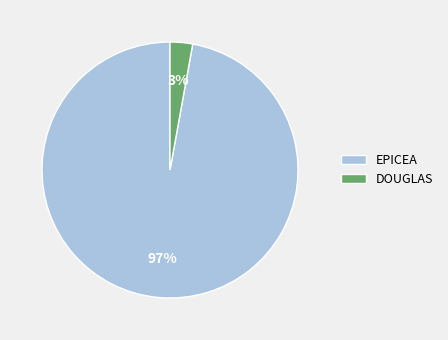

Is there any slice that represents more than half of the pie?

Yes